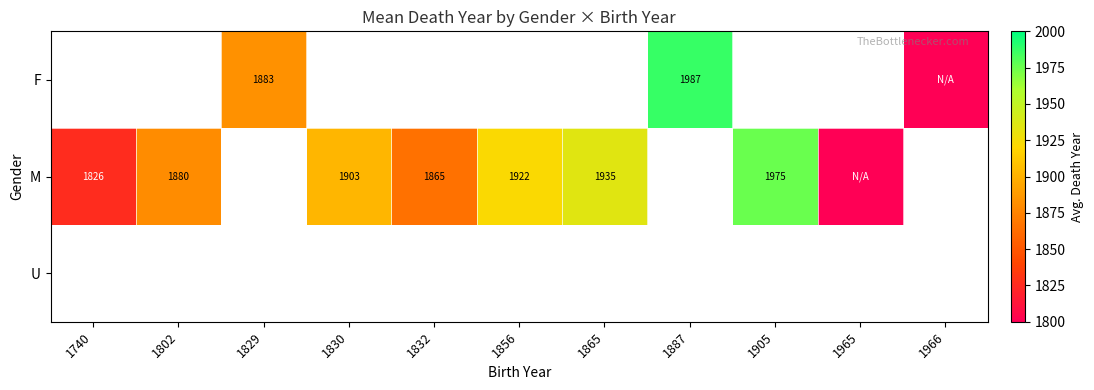

Is it true that M equals 1880 at 1802?

True